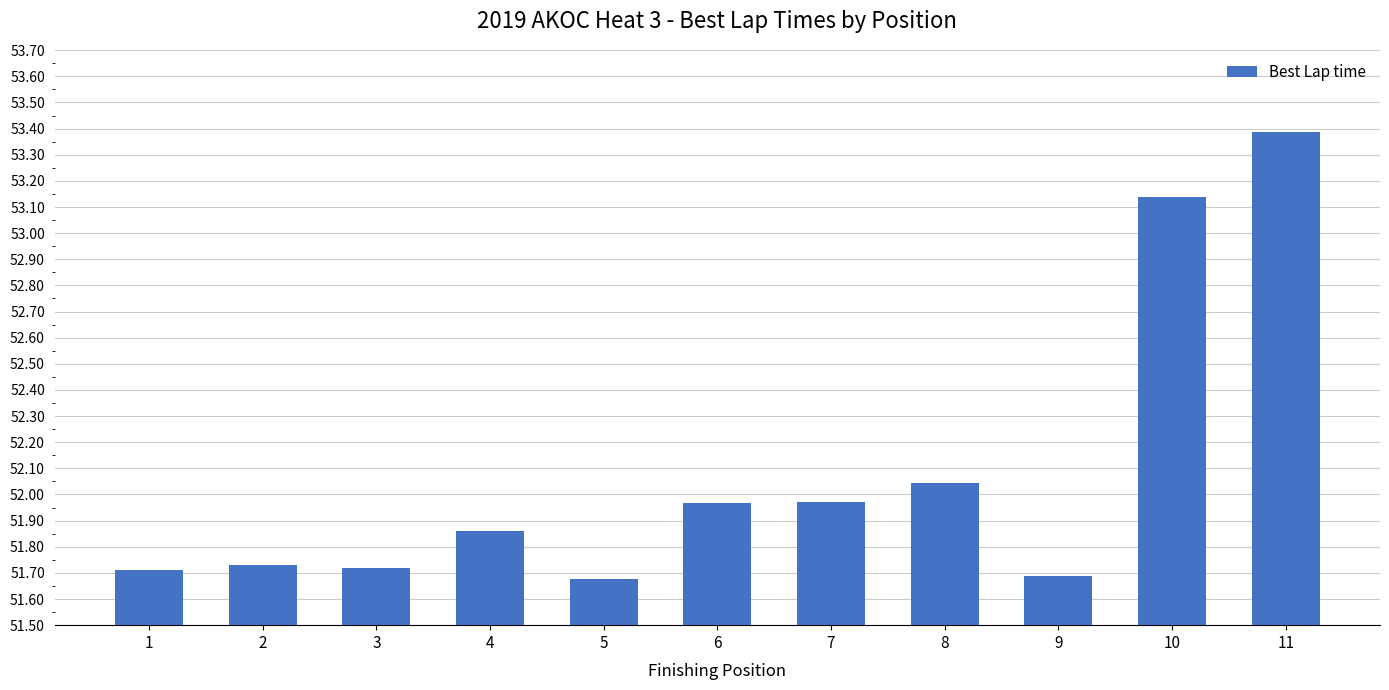

Which category has the highest value across all series?

11